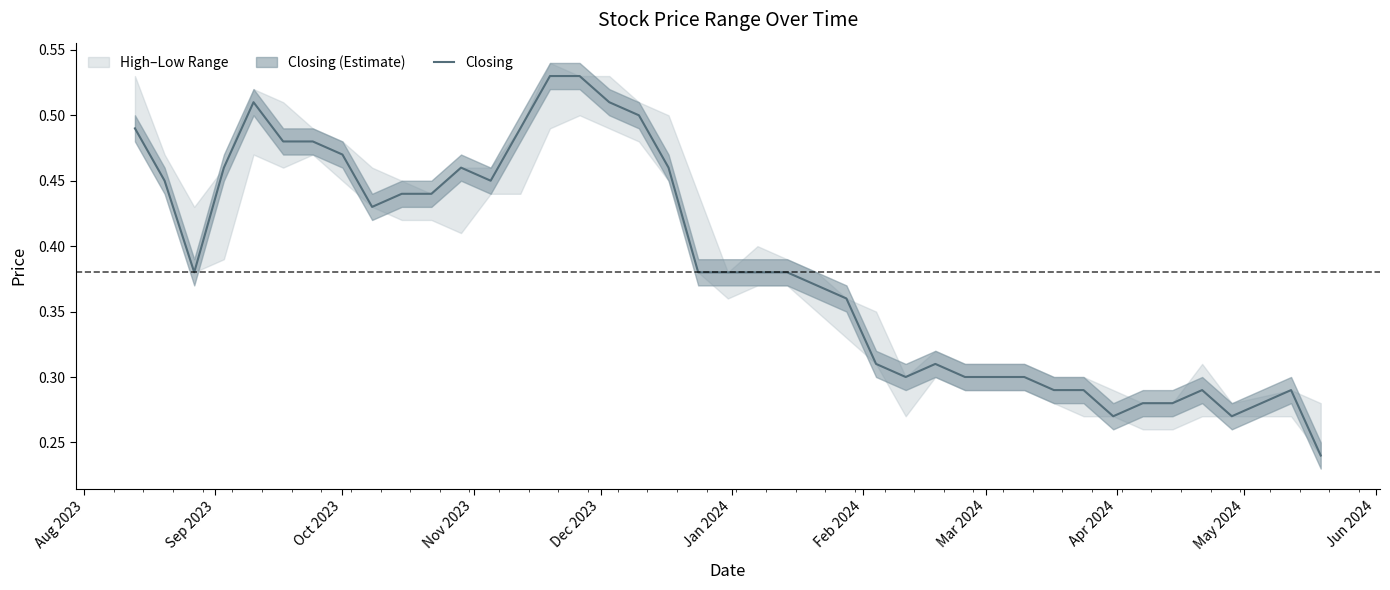

Does the chart have visible grid lines?

No